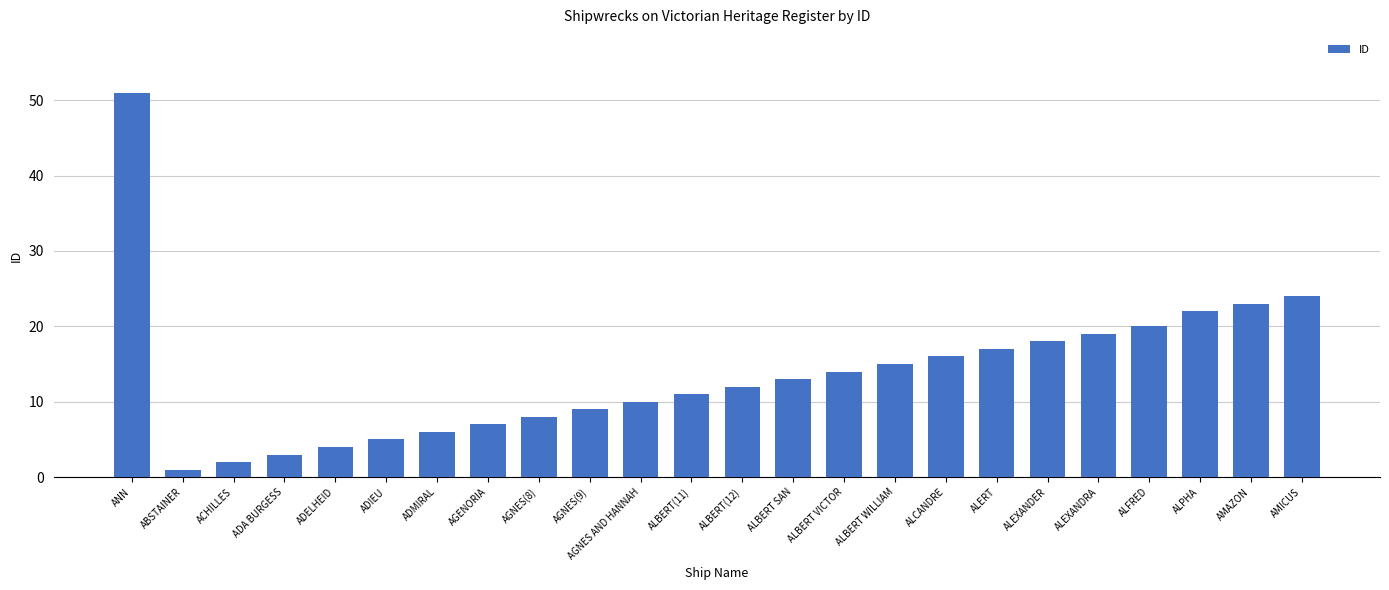

What is the difference between the values at AGNES(9) and ALBERT VICTOR?

5